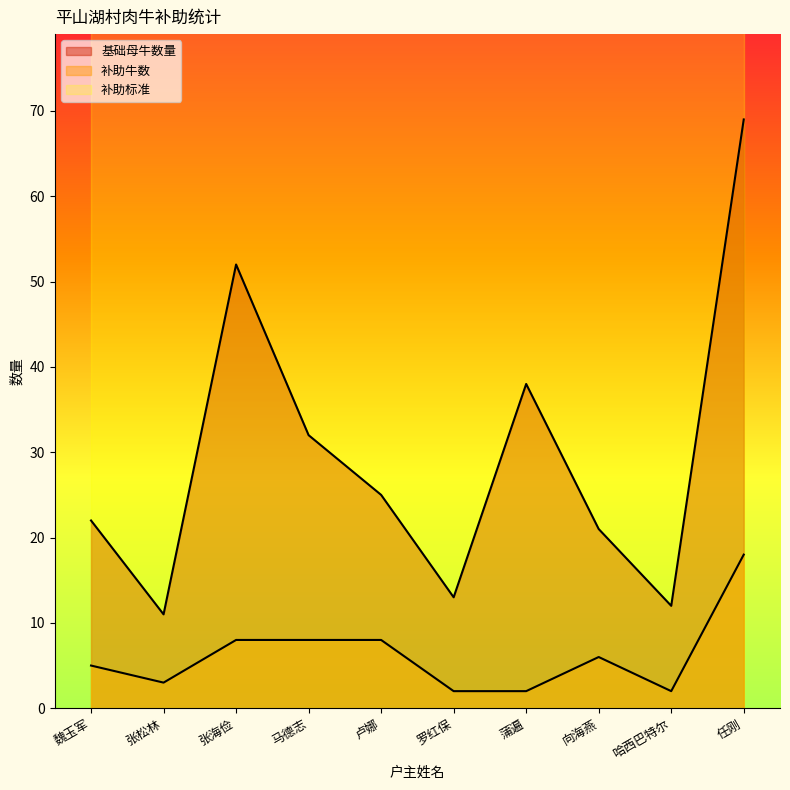

What position from the right is 向海燕?

3